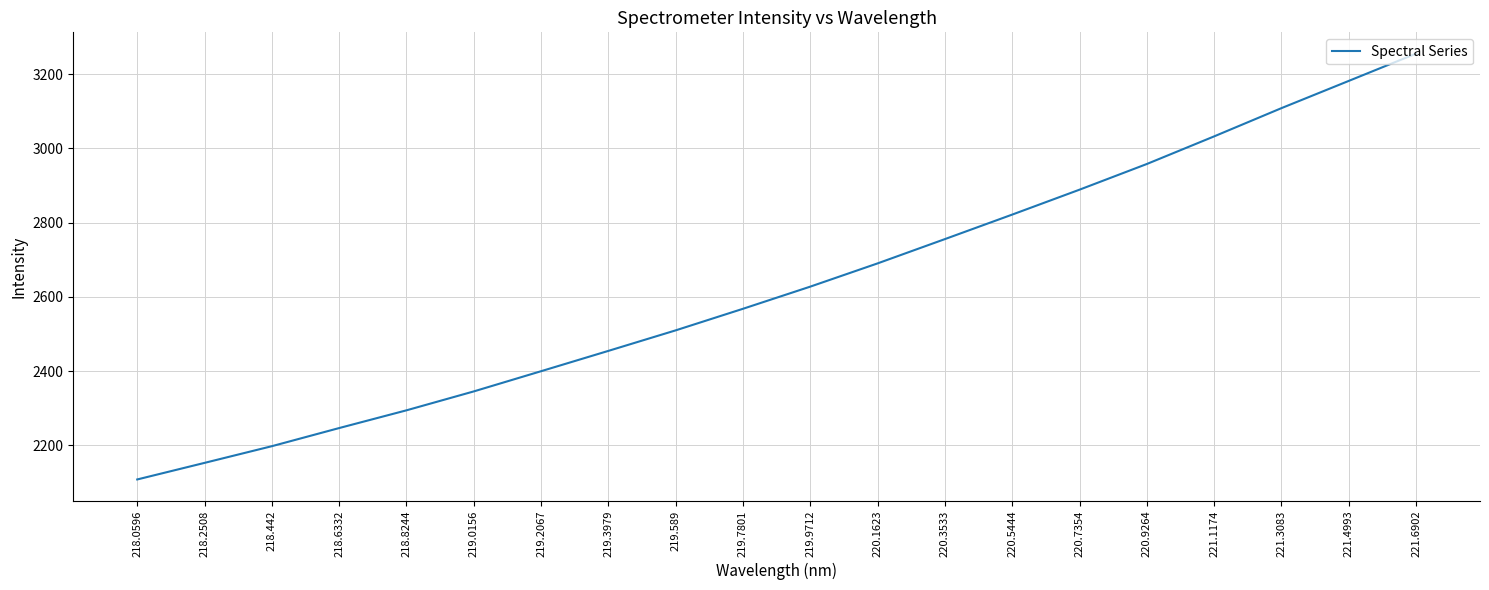

Rank the categories by value from lowest to highest.

218.0596, 218.2508, 218.442, 218.6332, 218.8244, 219.0156, 219.2067, 219.3979, 219.589, 219.7801, 219.9712, 220.1623, 220.3533, 220.5444, 220.7354, 220.9264, 221.1174, 221.3083, 221.4993, 221.6902